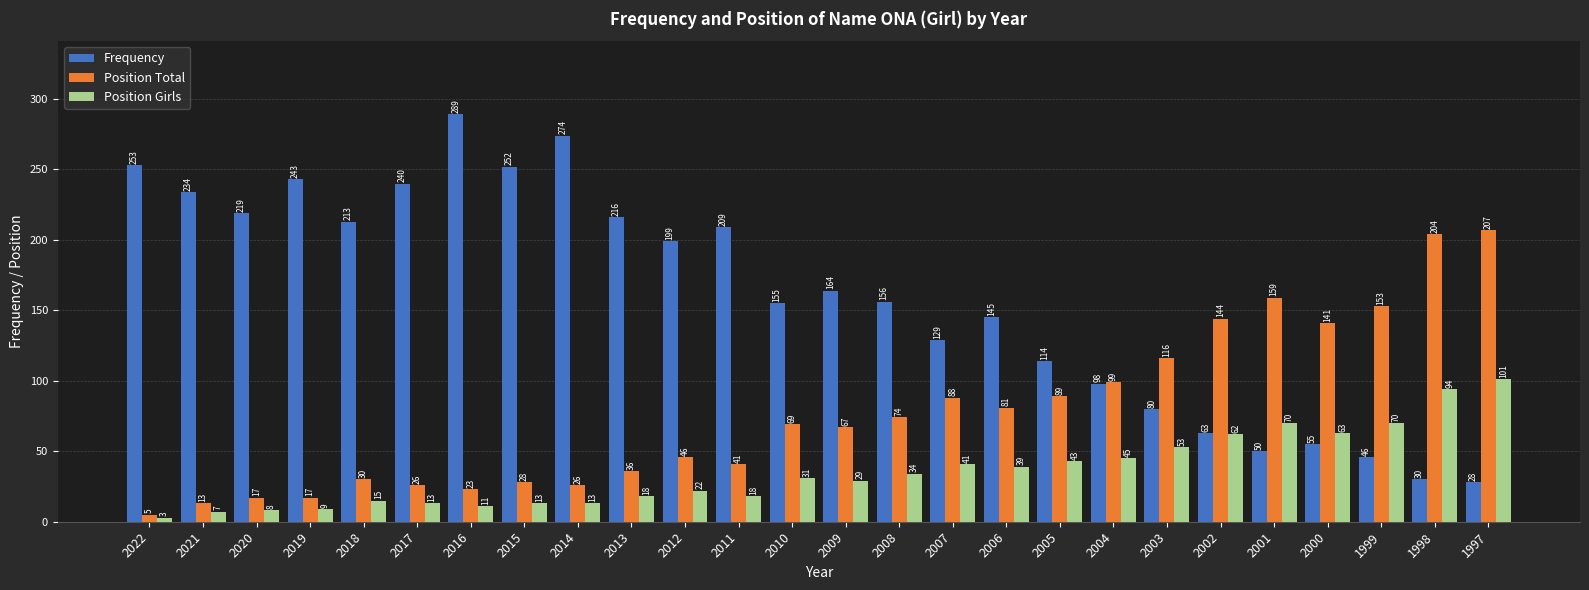

The Frequency series shows 318 at 2020. True or false?

False